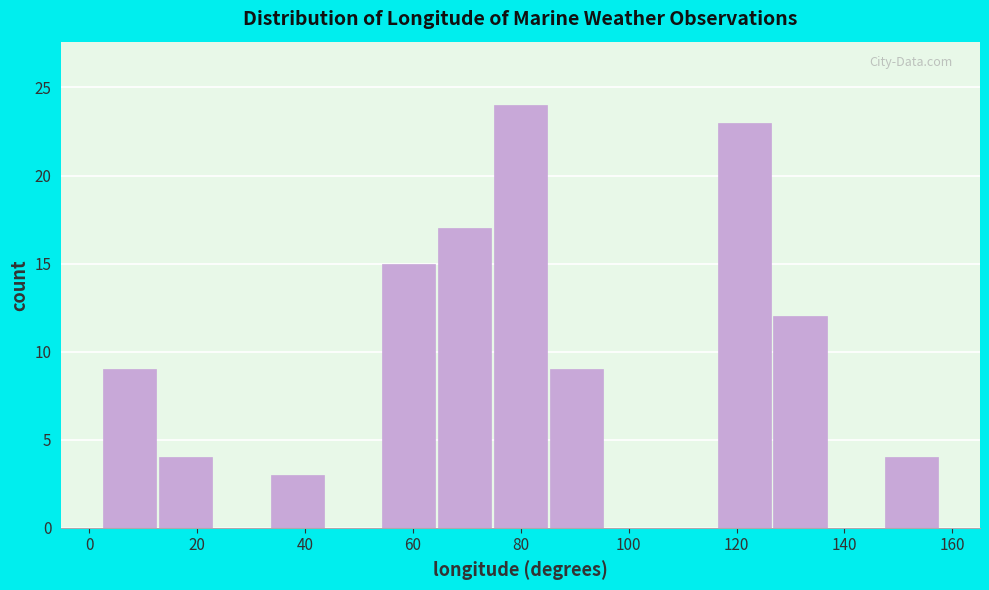

Reading left to right, transcribe this chart: for each bar, give the range it covers on the x-axis and its height. Neither the bar edges nor the heights are printed on the chart, so give them approximately, as read against the axes.

2 to 12: 9
12 to 24: 4
24 to 34: 0
34 to 44: 3
44 to 54: 0
54 to 64: 15
64 to 76: 17
76 to 86: 24
86 to 96: 9
96 to 106: 0
106 to 116: 0
116 to 126: 23
126 to 138: 12
138 to 148: 0
148 to 158: 4